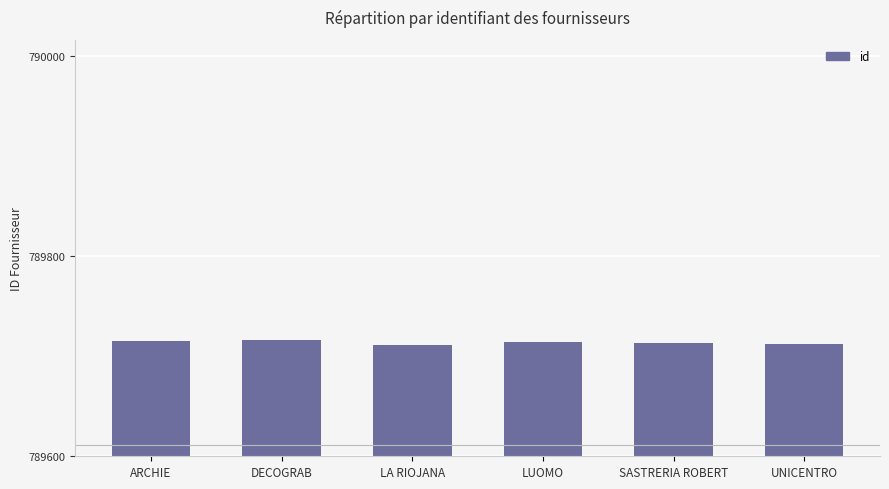

What is the change in value from ARCHIE to UNICENTRO?

-3